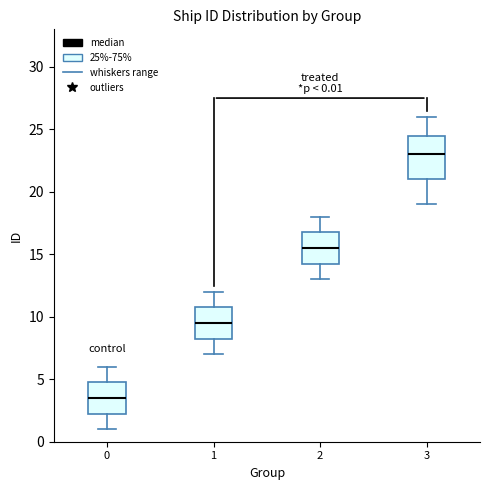

Which box has the highest median line?

3